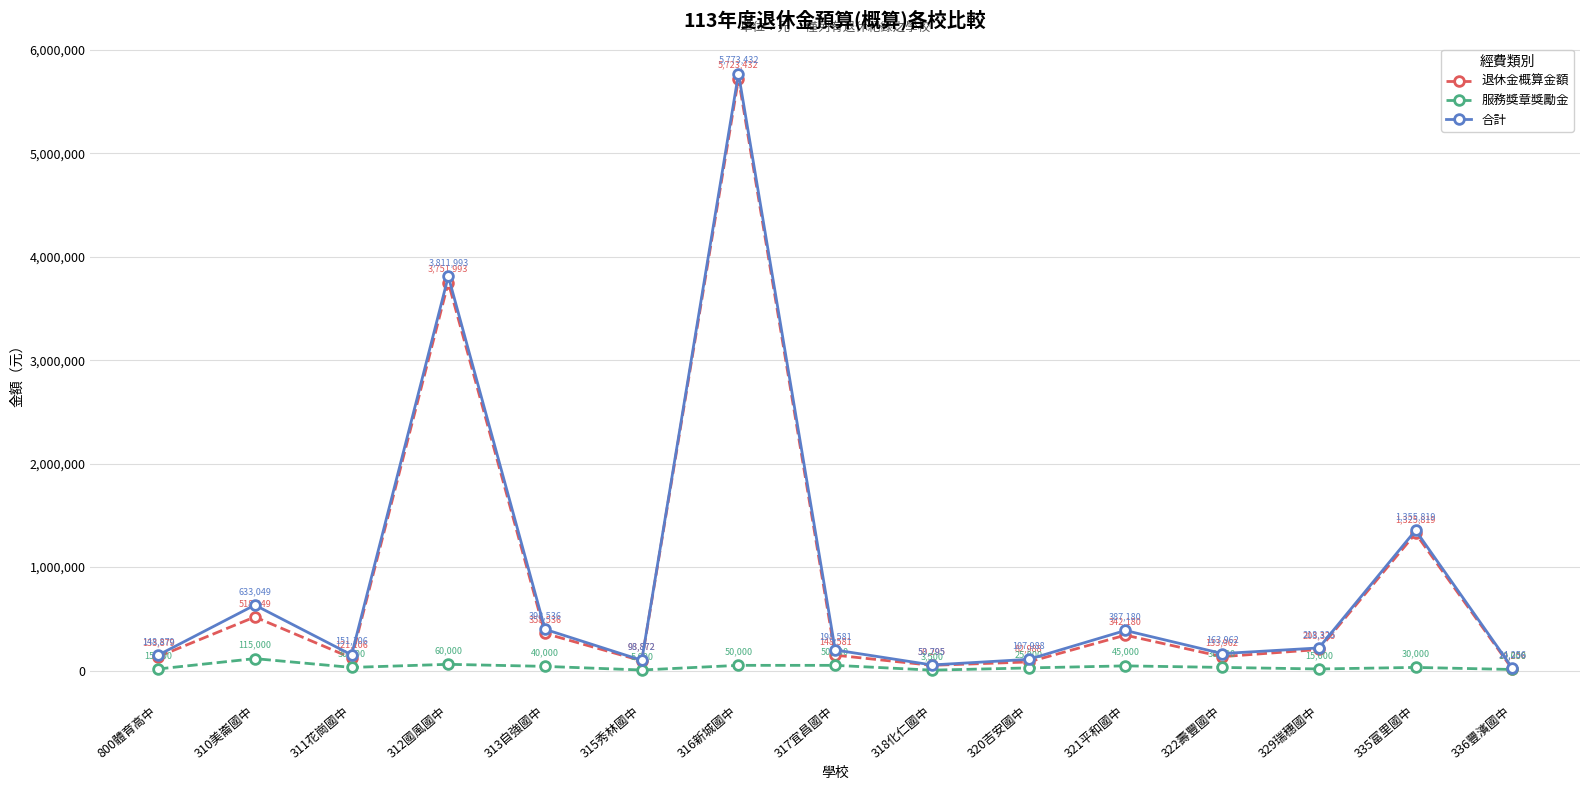

What is the sum of the 服務獎章獎勵金 values at 335富里國中 and 316新城國中?

80000